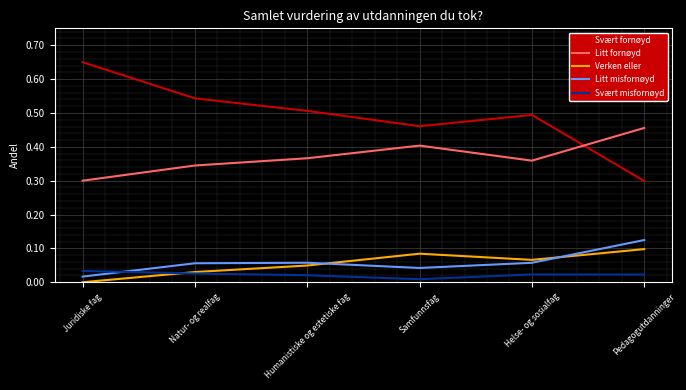

Which category has the lowest value in the Svært fornøyd series?

Pedagogutdanninger